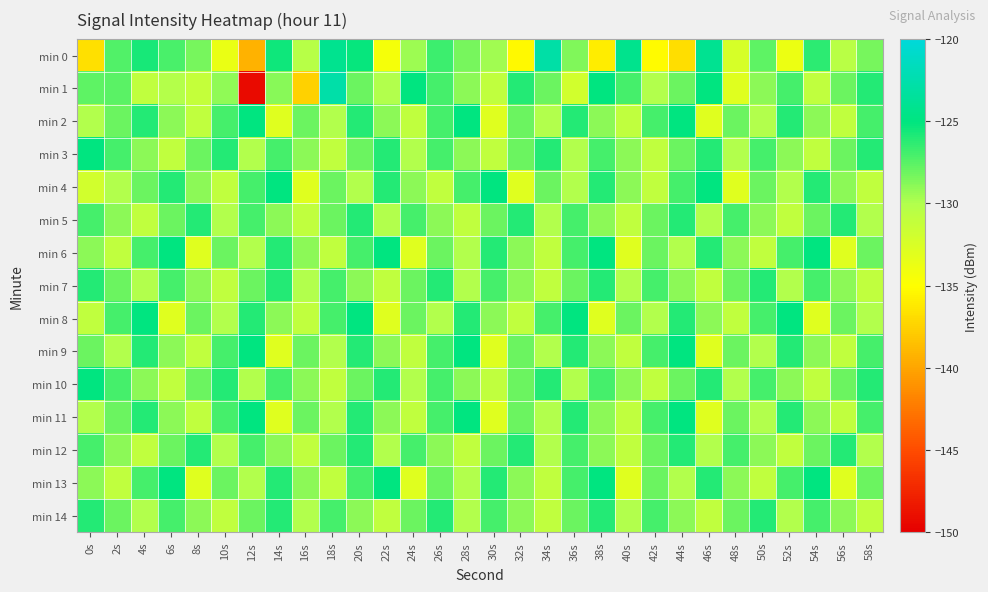

What is the spread (max minus min) of values at 0s?

11.7